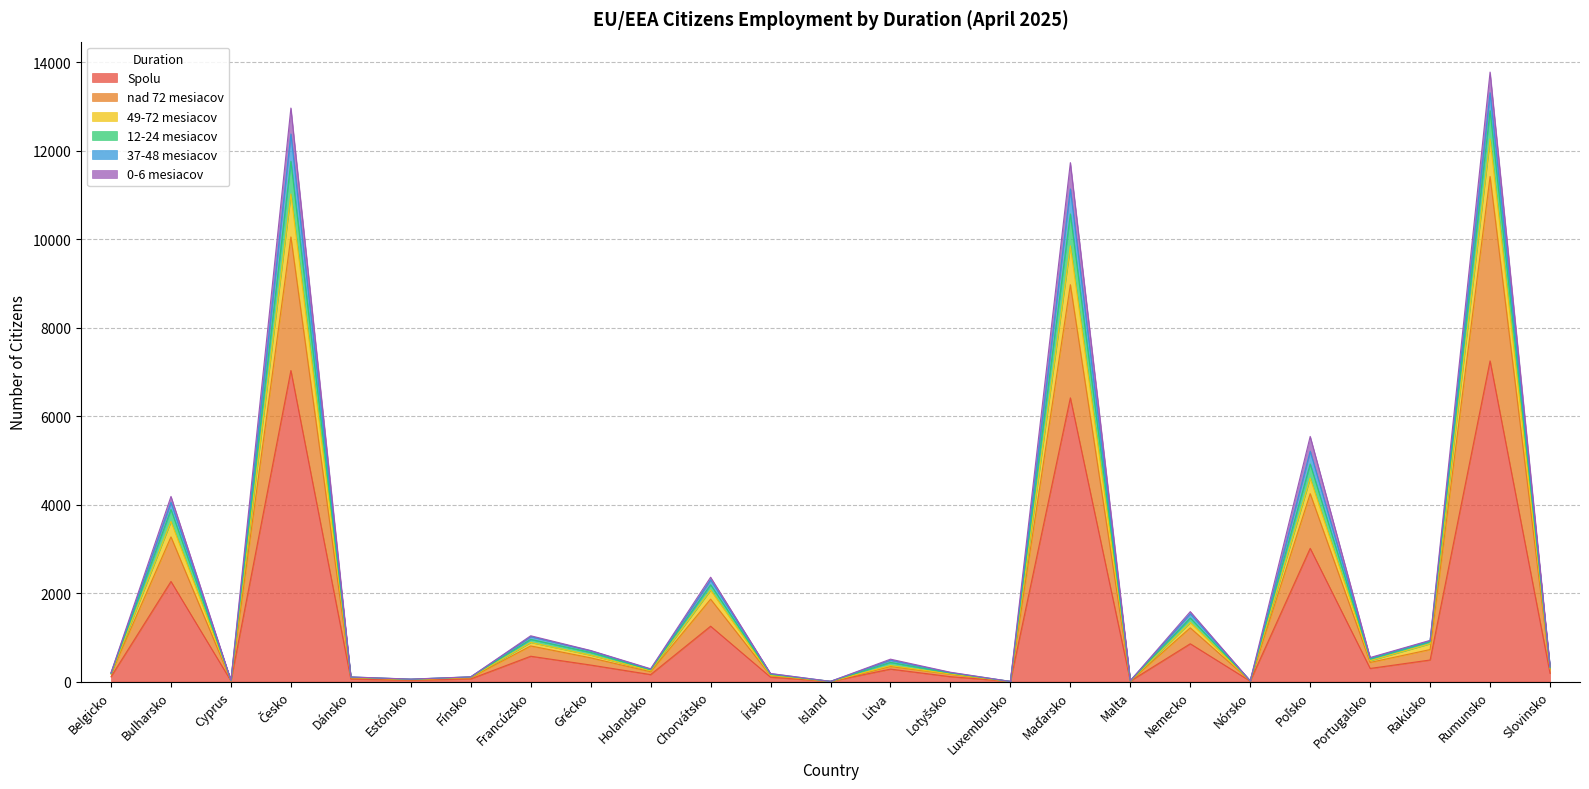

Which category has the highest value in the Spolu series?

Rumunsko